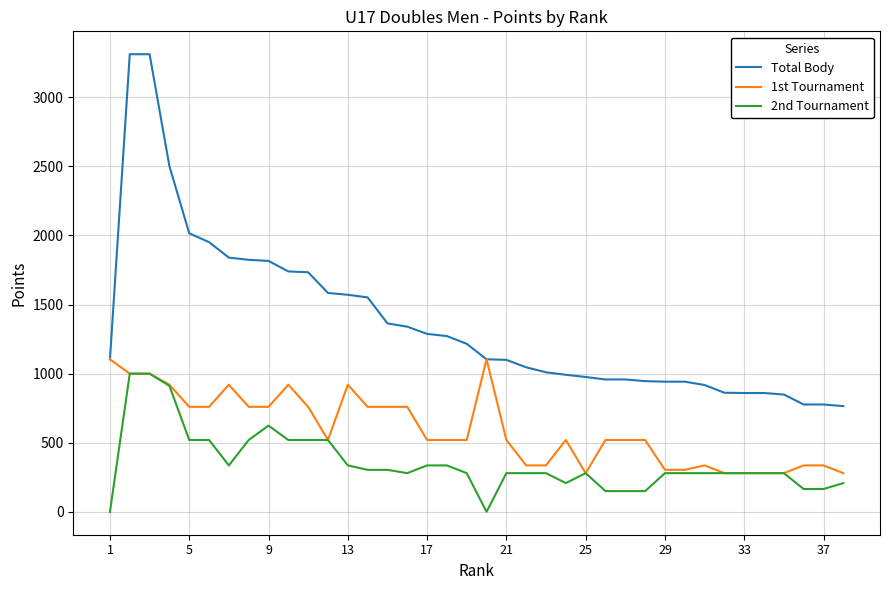

True or false: Total Body and 2nd Tournament cross at least once.

False